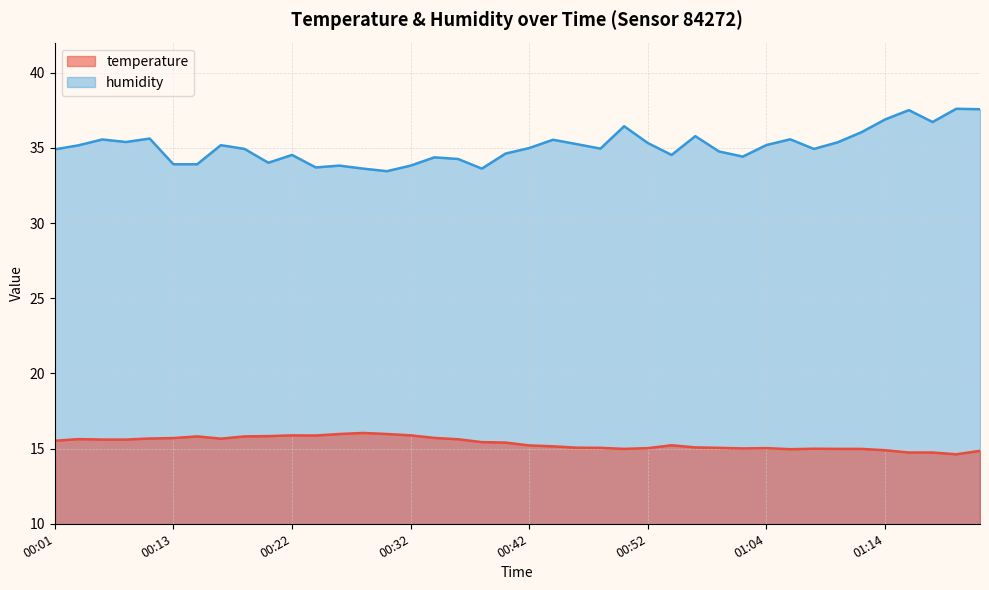

The humidity series shows 22.1 at 00:08. True or false?

False